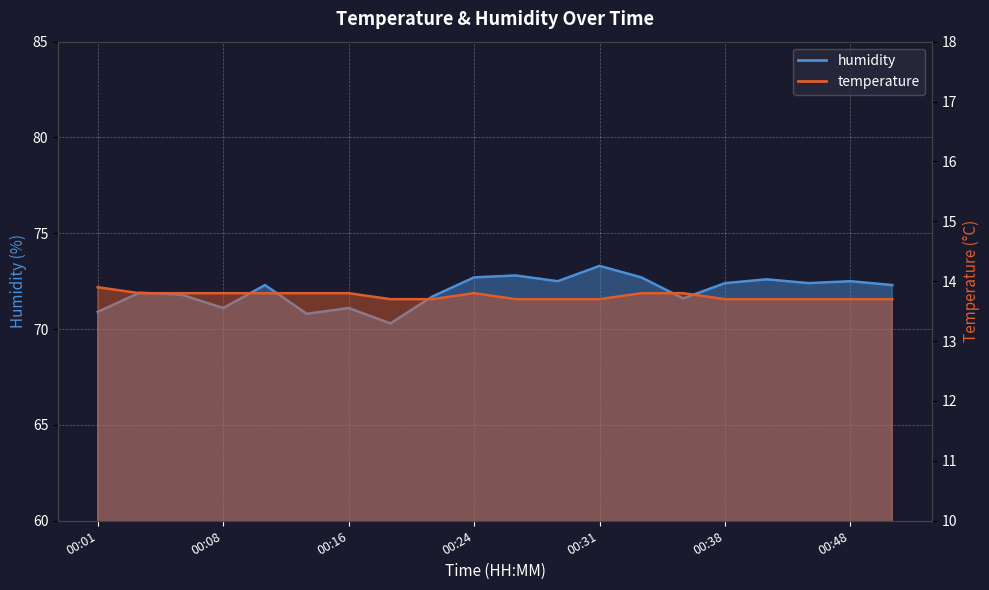

Which category has the lowest value in the humidity series?

00:19